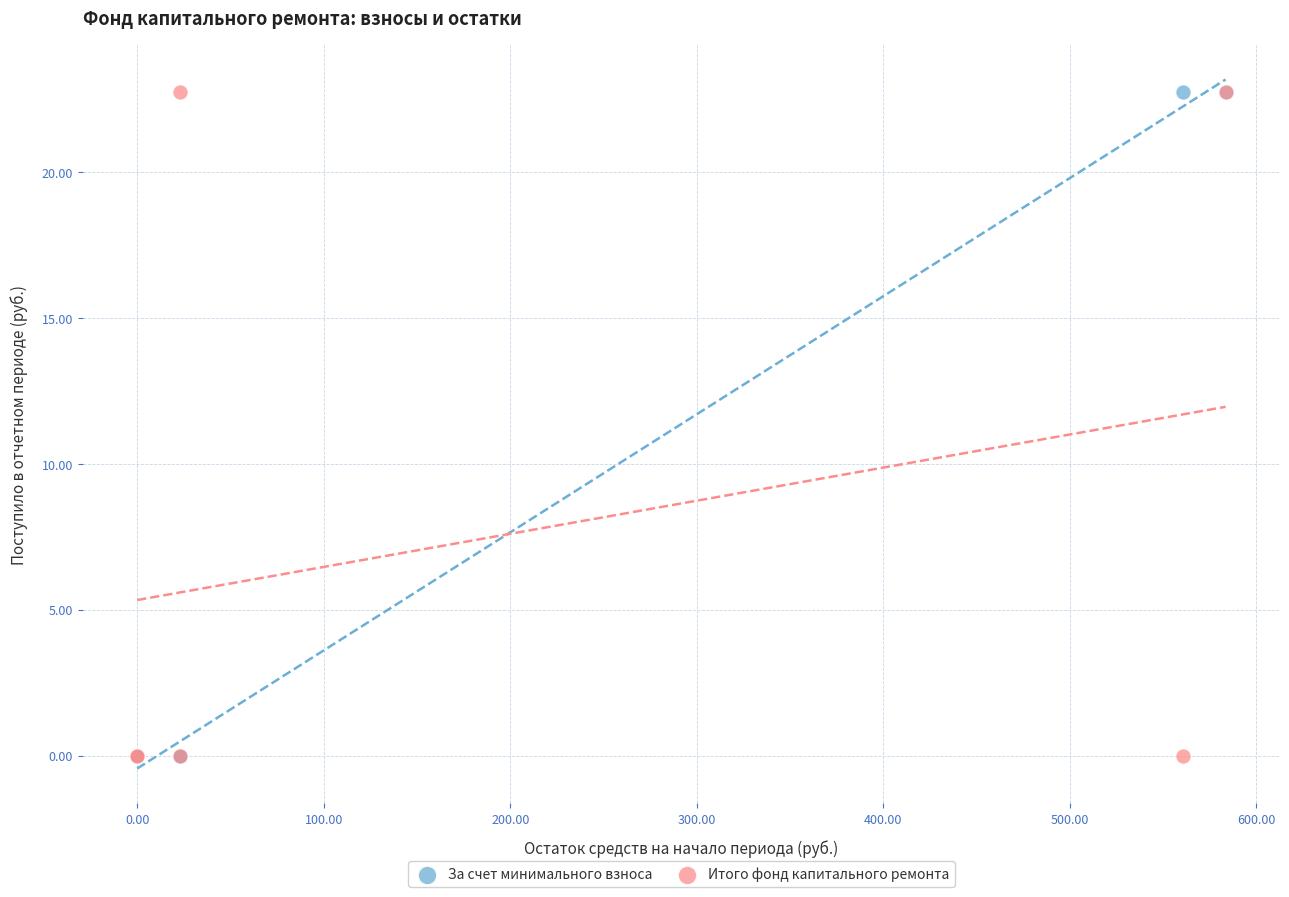

What are all the series names shown in the legend?

За счет минимального взноса, Итого фонд капитального ремонта